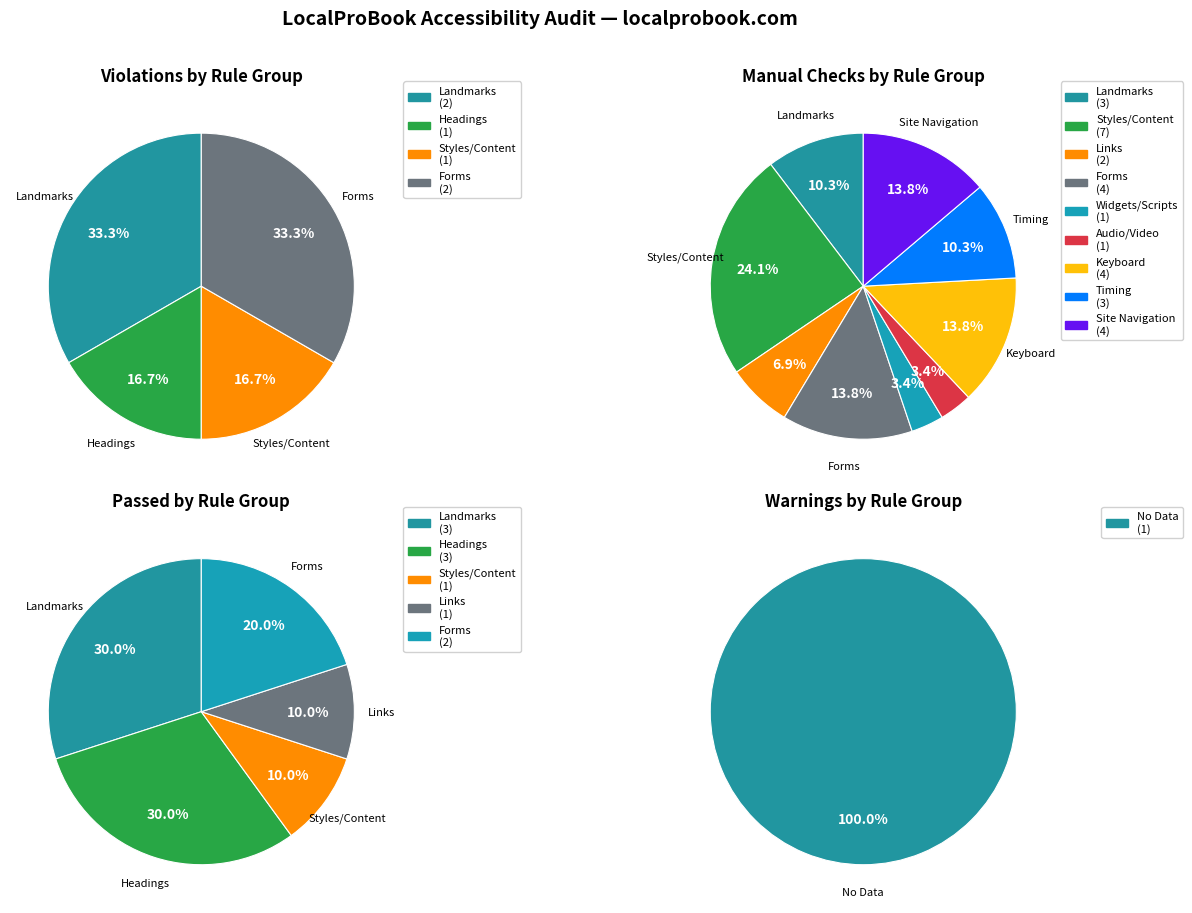

Between Styles/Content and Links, which series saw the biggest shift?

Manual Check